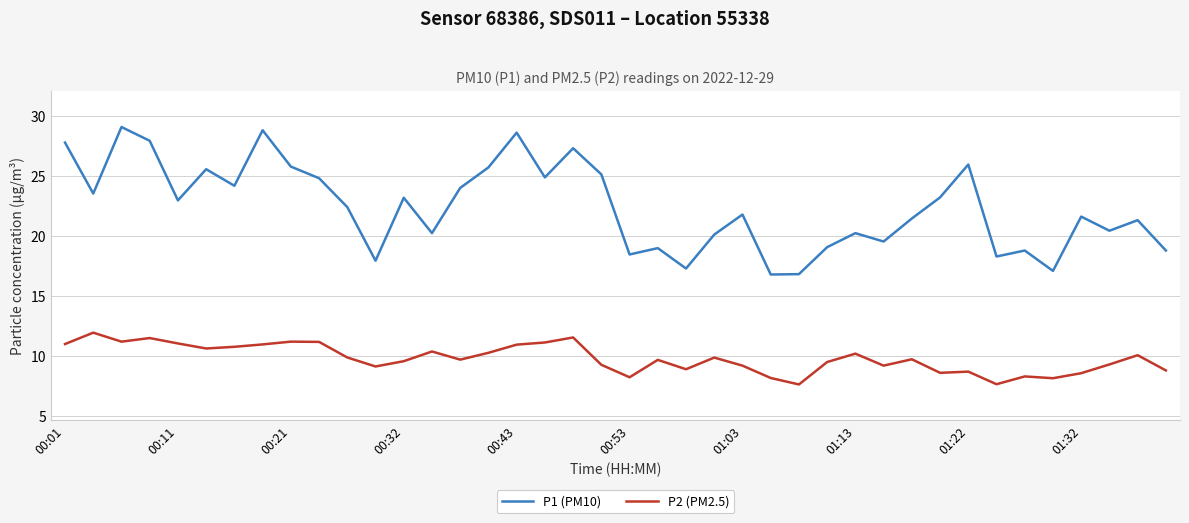

What is the lowest value of the P2 (PM2.5) series?

7.6